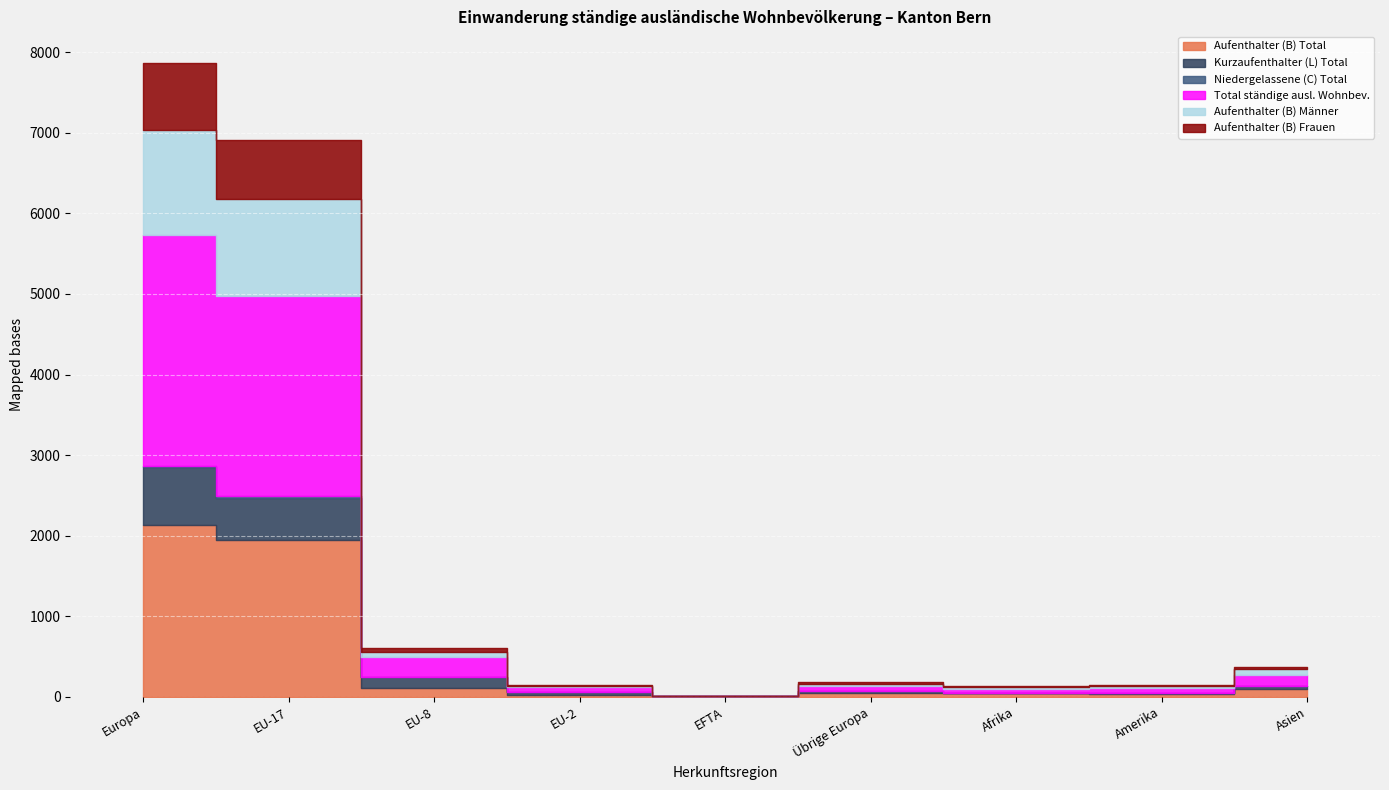

The Aufenthalter (B) Männer series shows 694 at Europa. True or false?

False